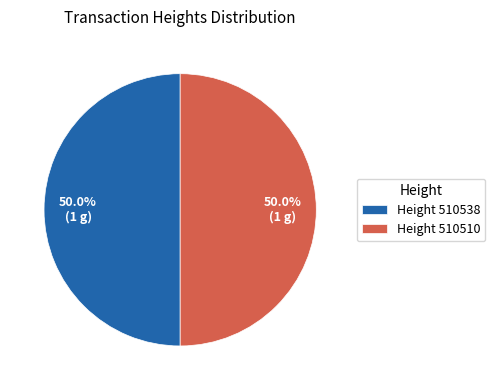

Approximately how many times larger is the value at Height 510510 compared to Height 510538?

1.0